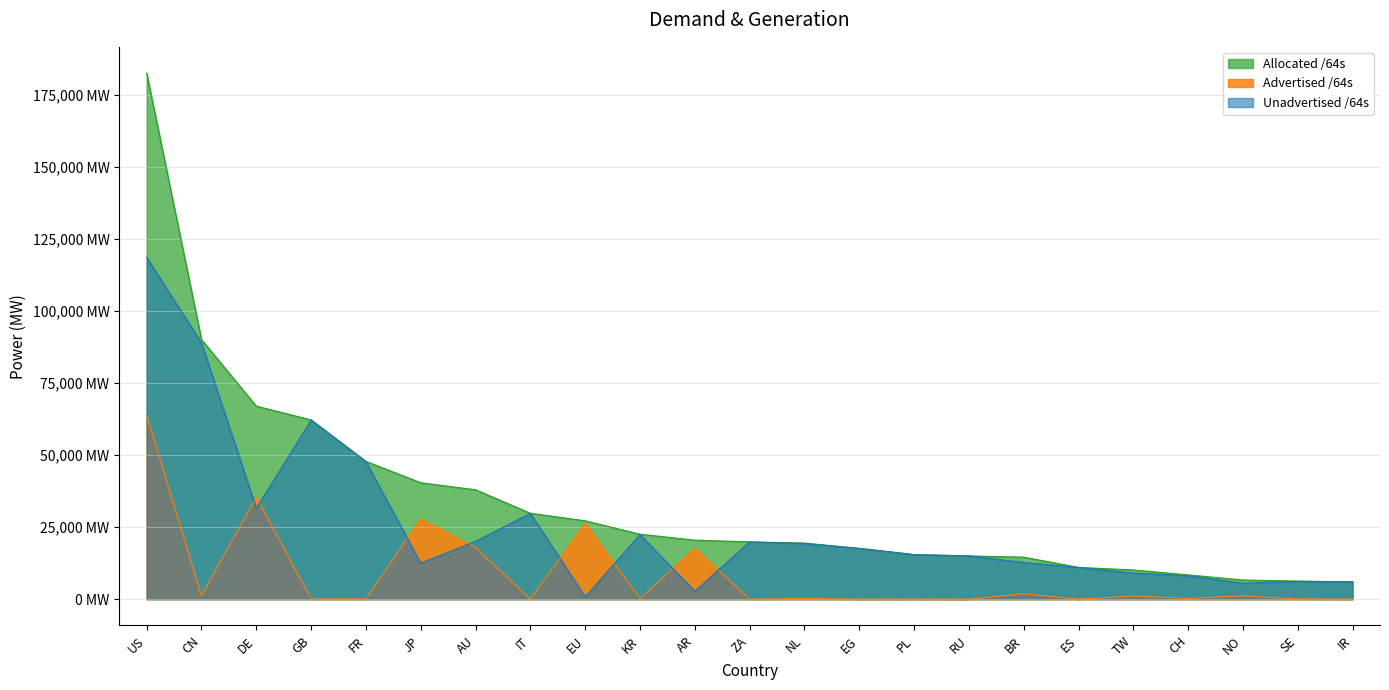

At which category is the sum across all series the highest?

US